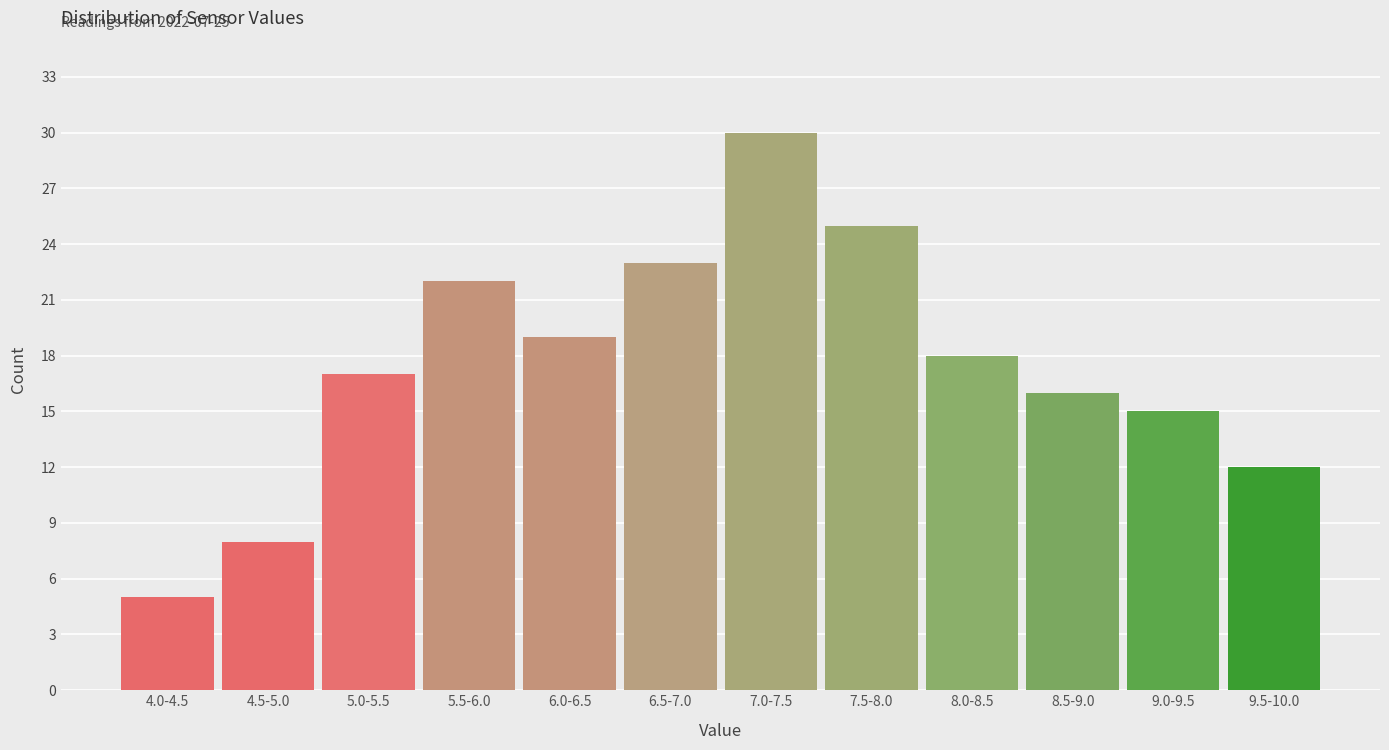

Reading right to left, extract all data points from this chart.

12	15	16	18	25	30	23	19	22	17	8	5